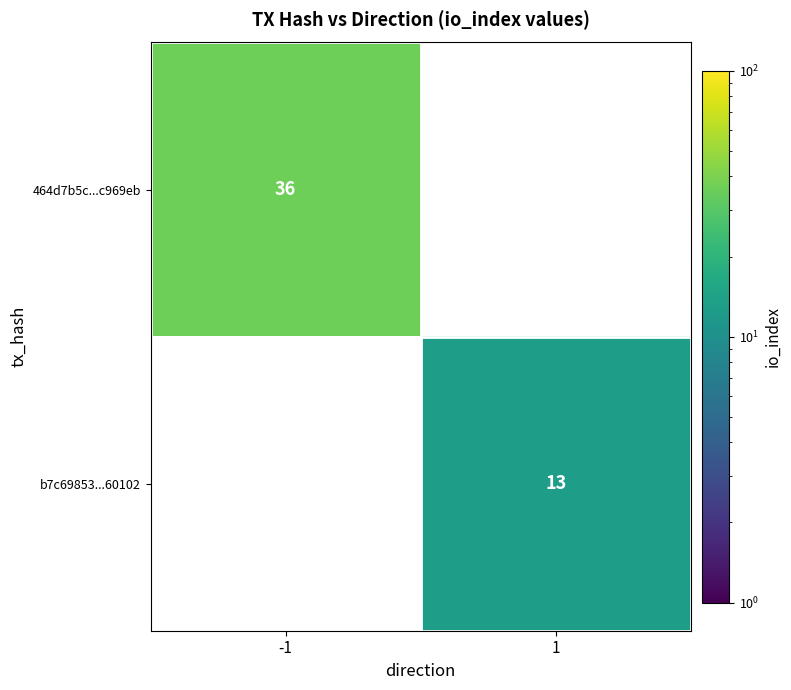

Is it true that b7c69853...60102 equals 6 at 1?

False